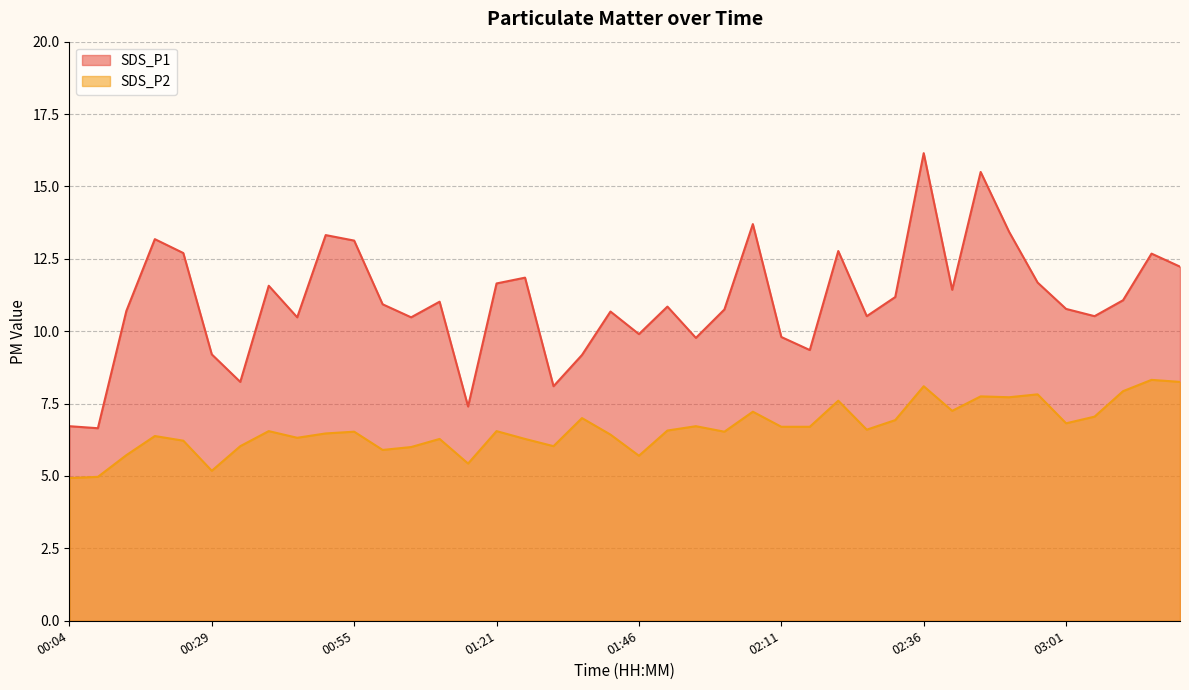

At which label does SDS_P2 reach its peak?

03:16